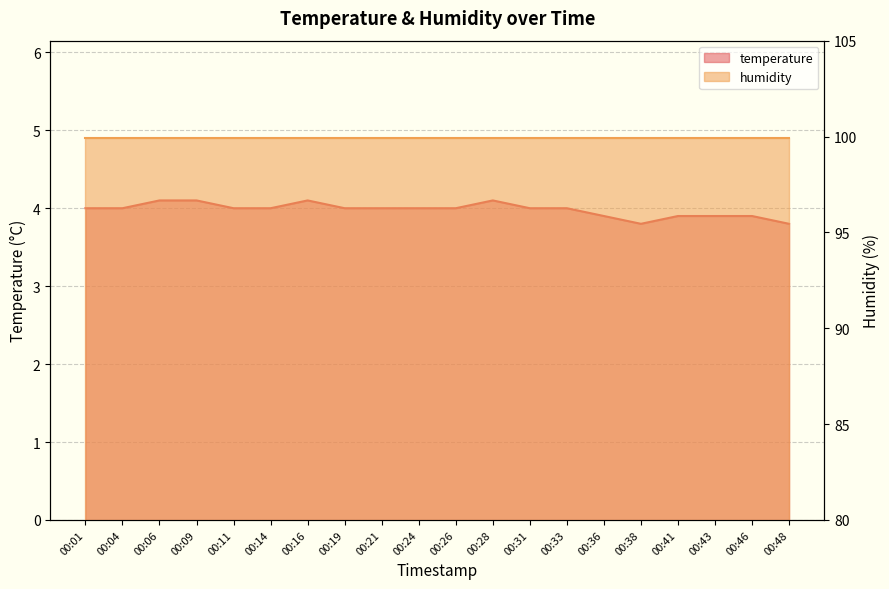

What is the smallest value displayed?

3.8